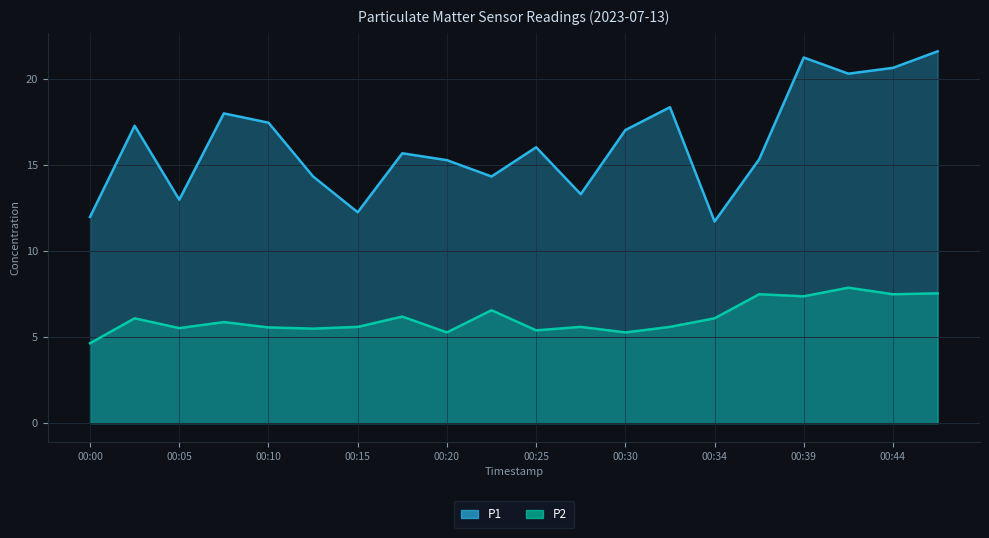

Where is P2 nearest to the value 6?

00:03